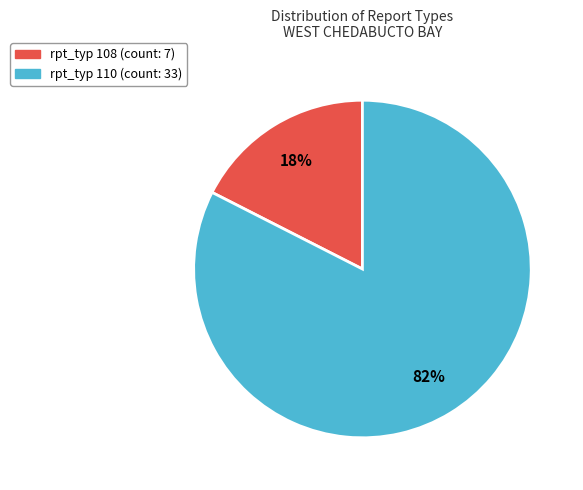

Is there any slice that represents more than half of the pie?

Yes